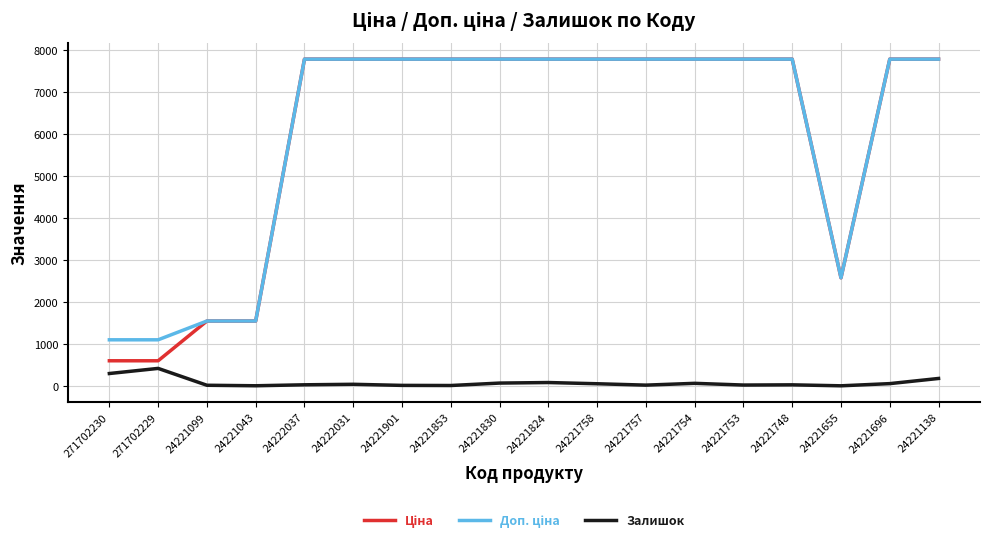

What position from the right is 24221748?

4